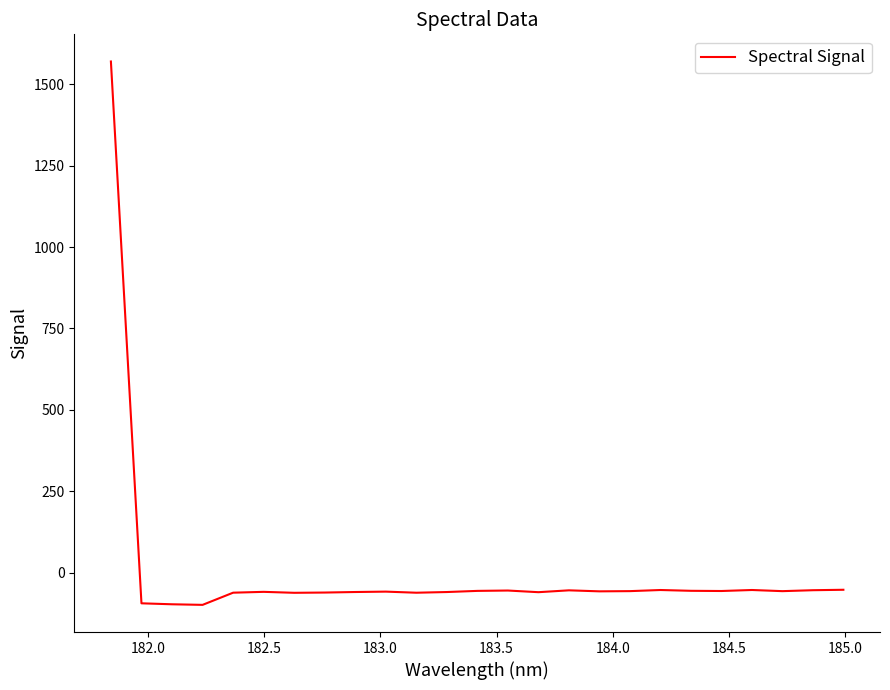

What is the greatest value displayed?

1569.3